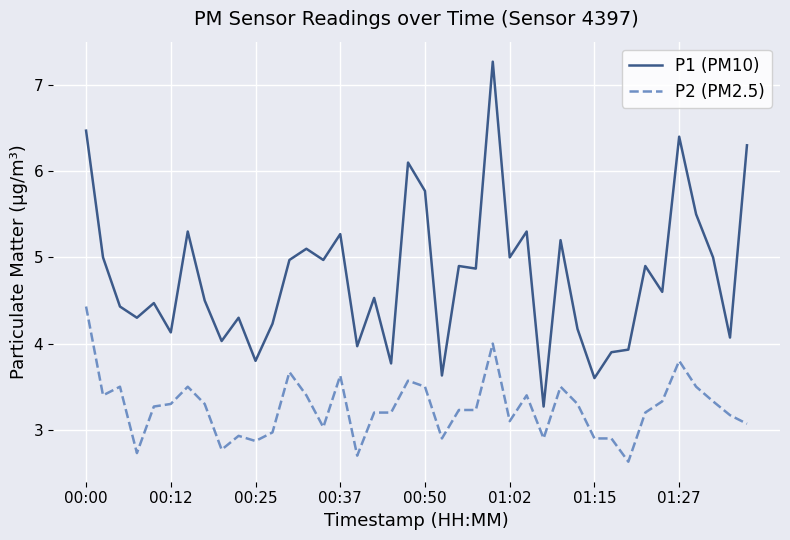

Which series has the largest range (max minus min)?

P1 (PM10)